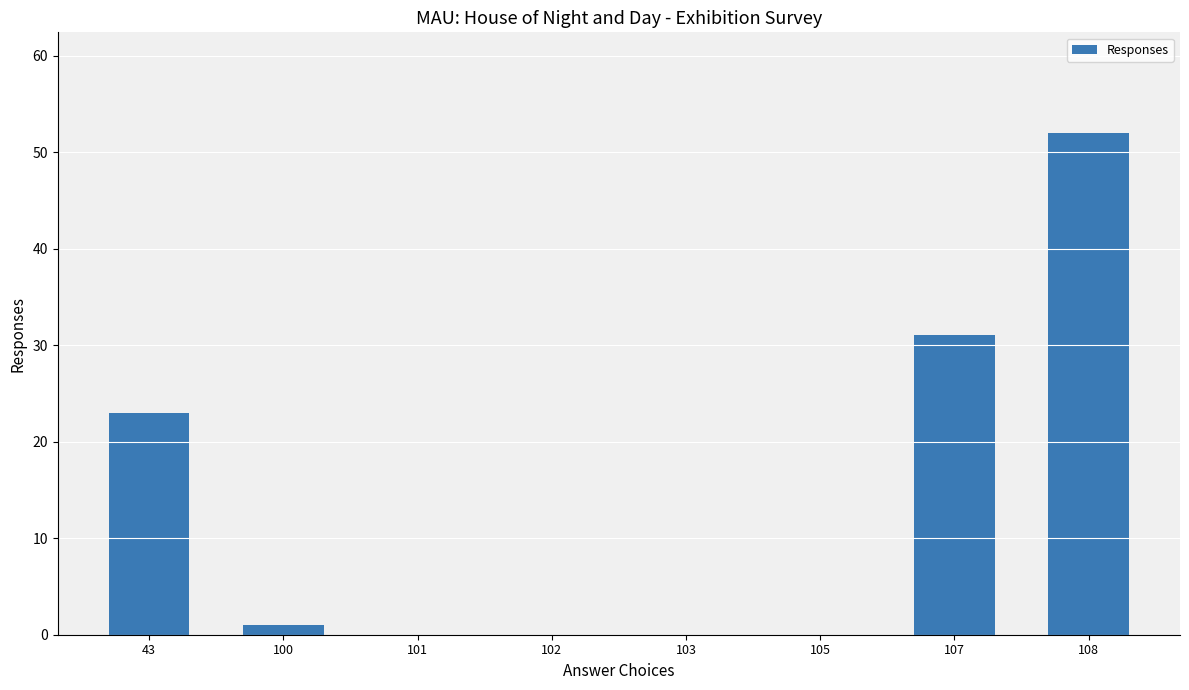

What is the change in value from 43 to 103?

-23